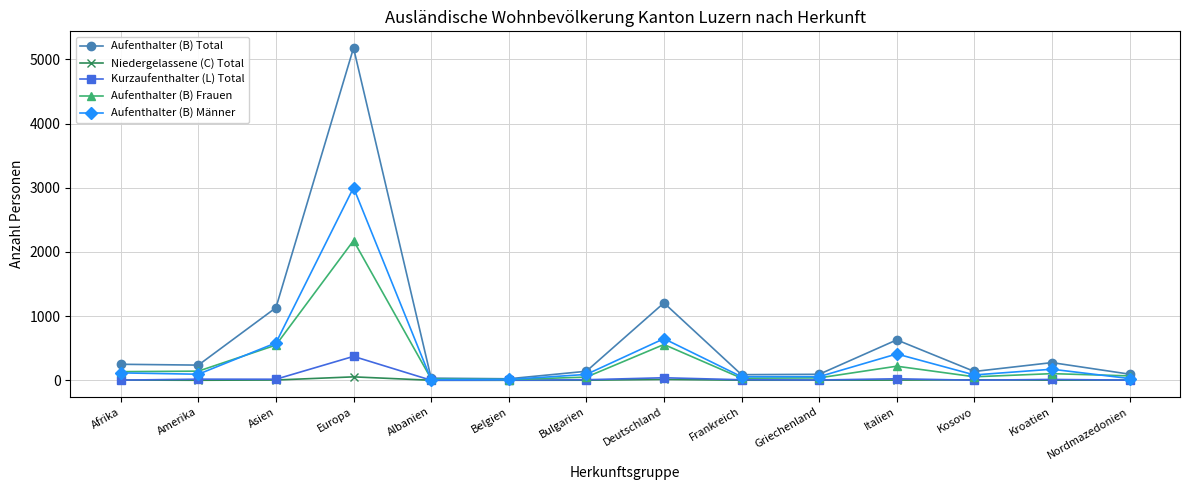

How many categories are shown in the chart?

14